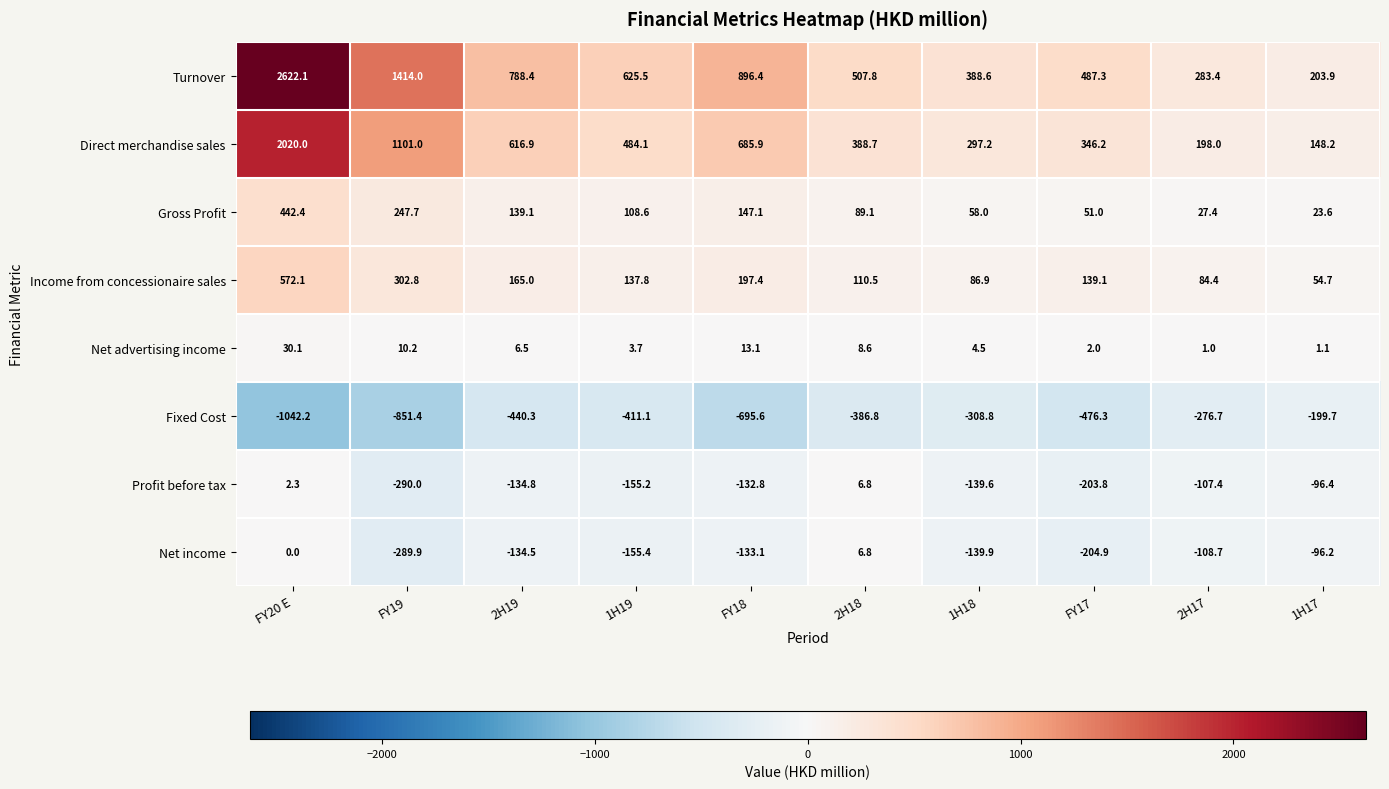

Which category has the highest value across all series?

FY20 E